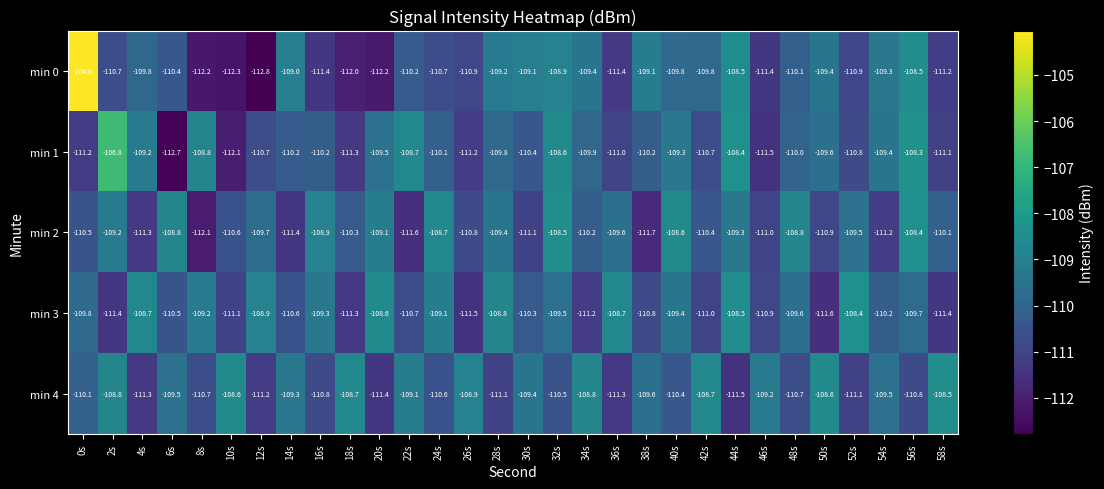

What is the lowest value of the min 3 series?

-111.6